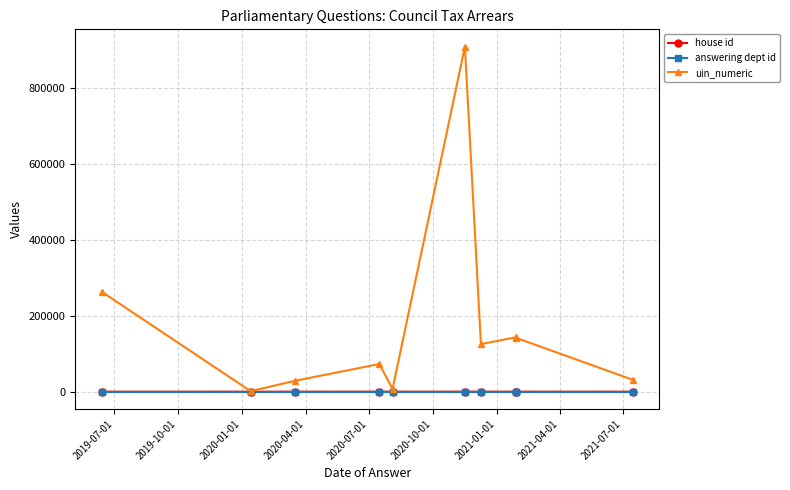

True or false: answering dept id and uin_numeric intersect in this chart.

False